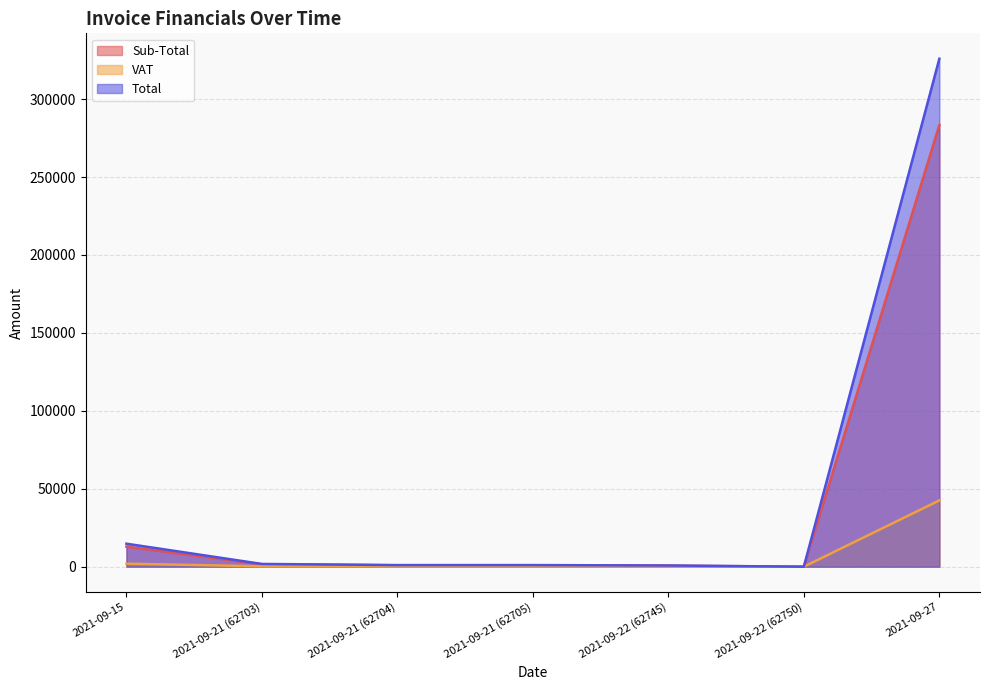

At which category is the sum across all series the highest?

2021-09-27